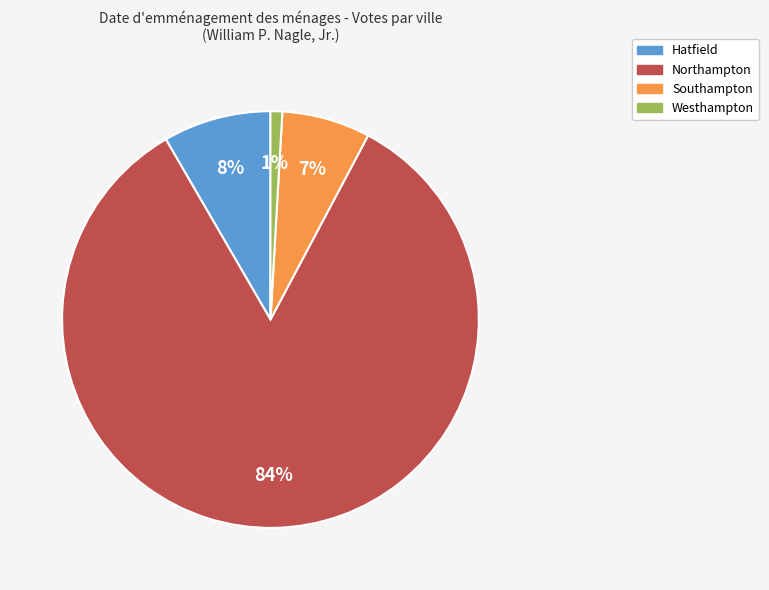

To the nearest percent, what is the difference between the Hatfield and Westhampton slice percentages?

7%